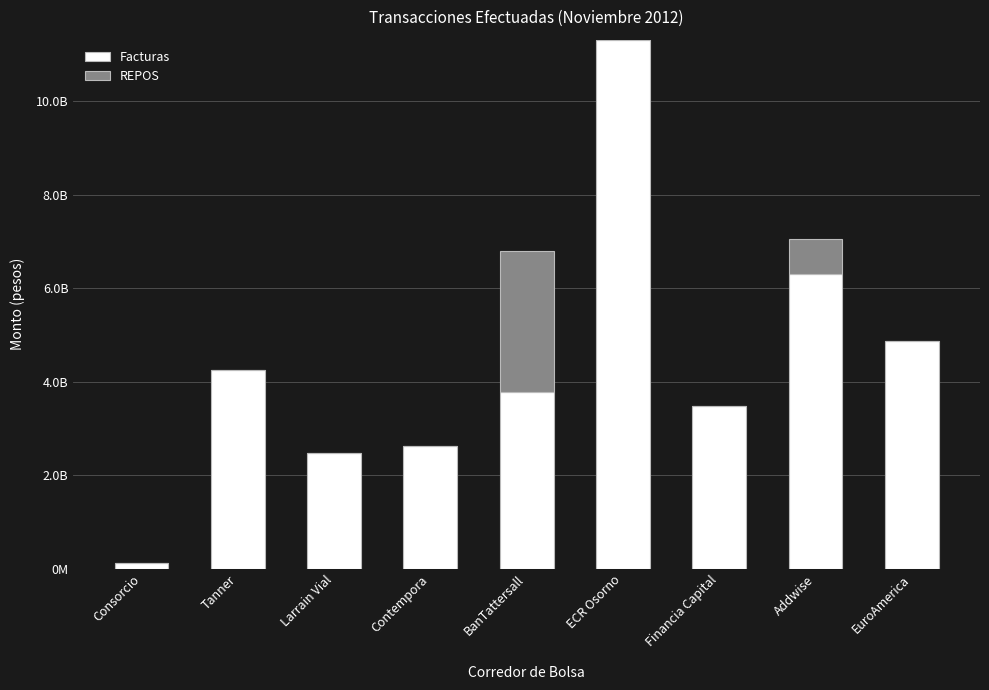

Are the bars horizontal?

No